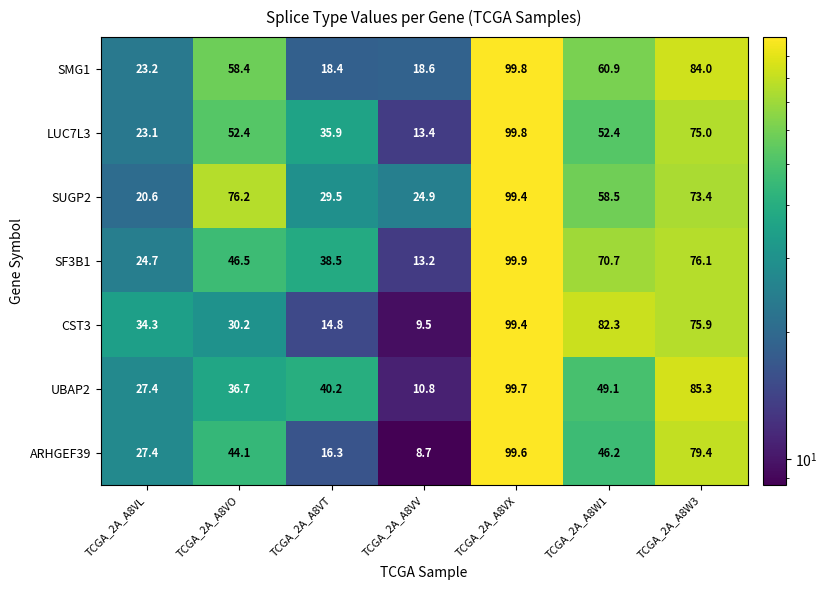

How many values in the SMG1 series exceed 58?

4